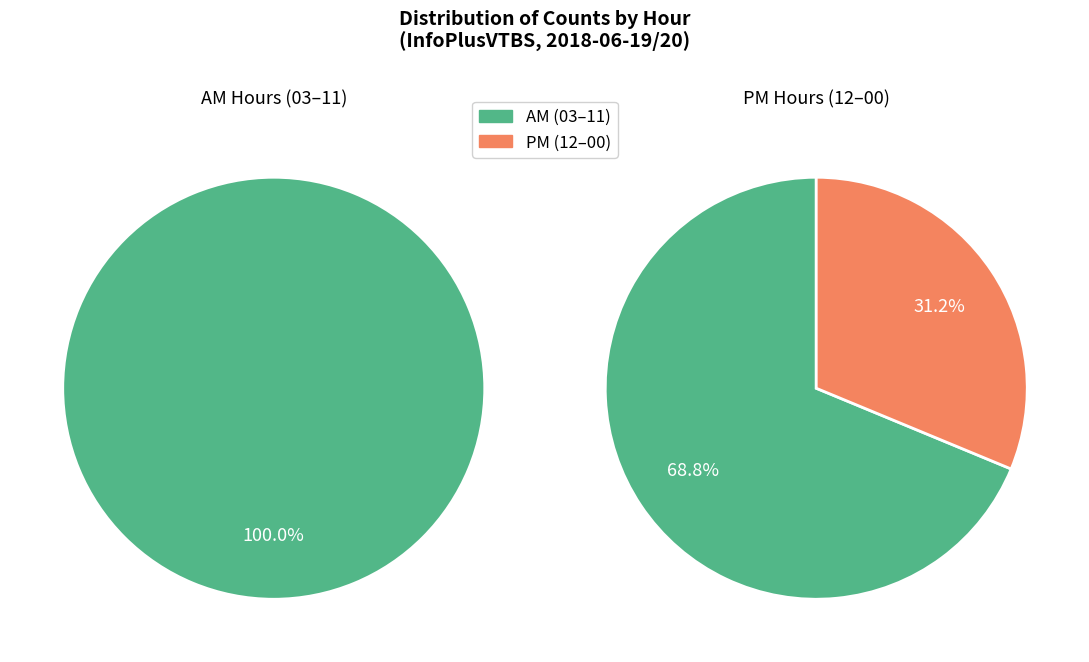

Do 00:00 and 10:00 together represent more than half of the pie?

No